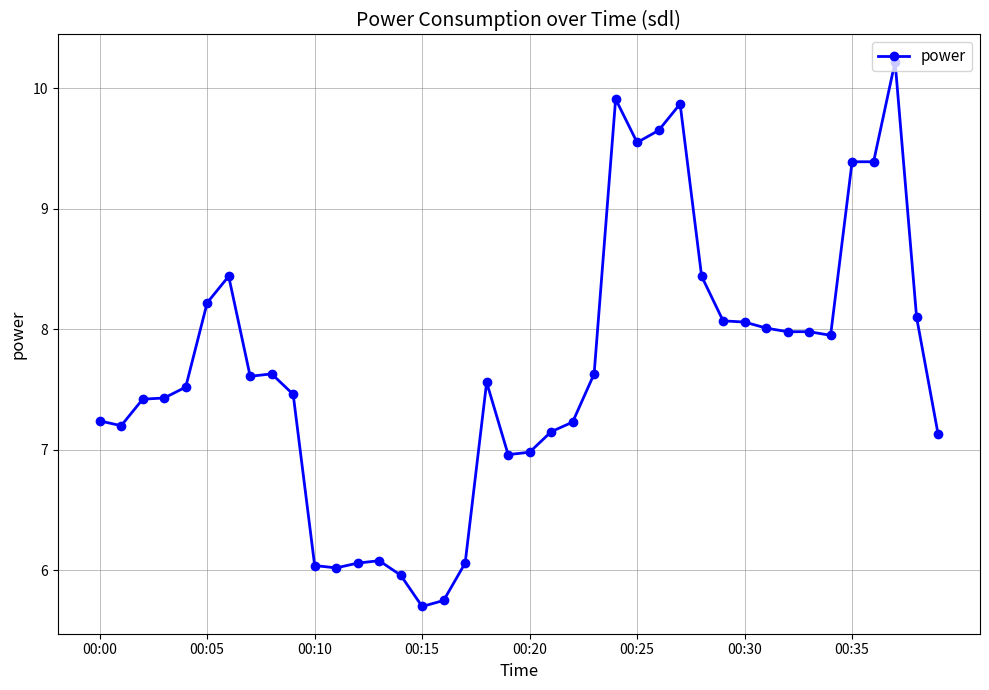

What is the average value?

7.7